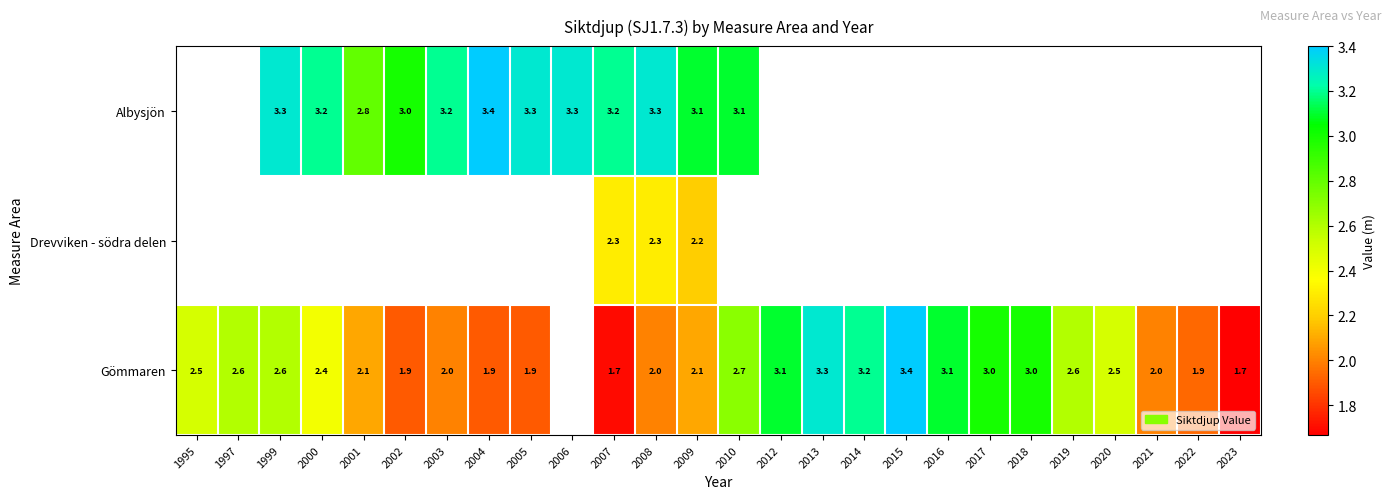

Count the number of categories in the chart.

26